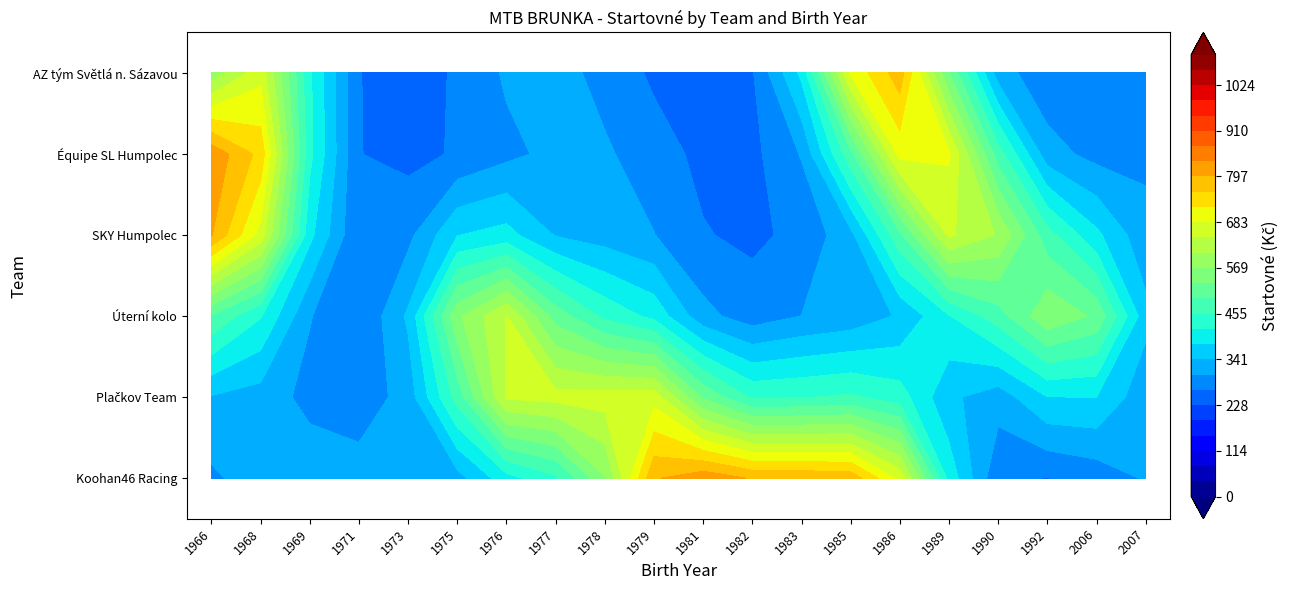

Read the Koohan46 Racing value at 1971, to the nearest 10.

350